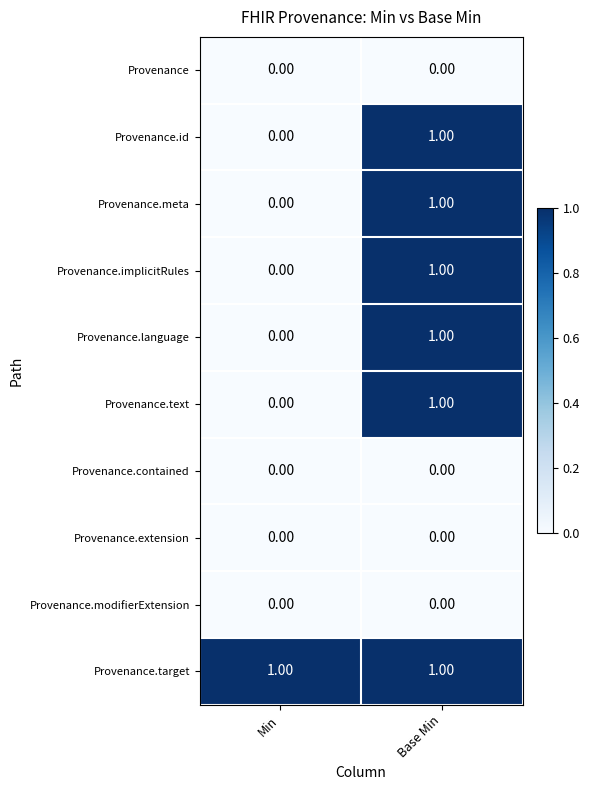

At which label does Provenance.implicitRules reach its minimum?

Min